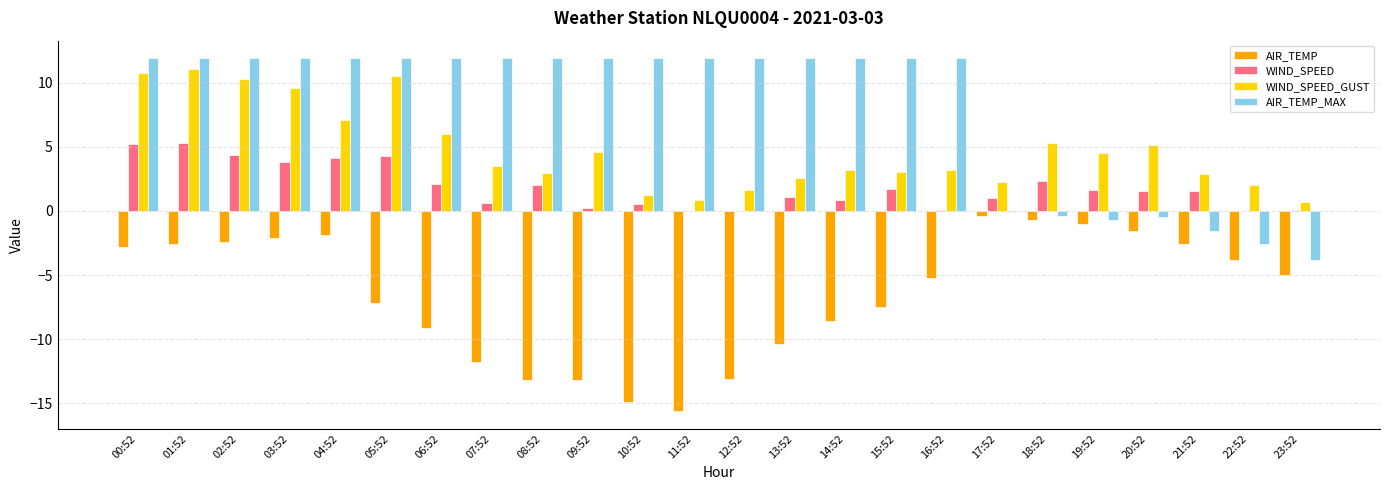

Is the value of AIR_TEMP at 05:52 greater than the value of WIND_SPEED at 09:52?

No